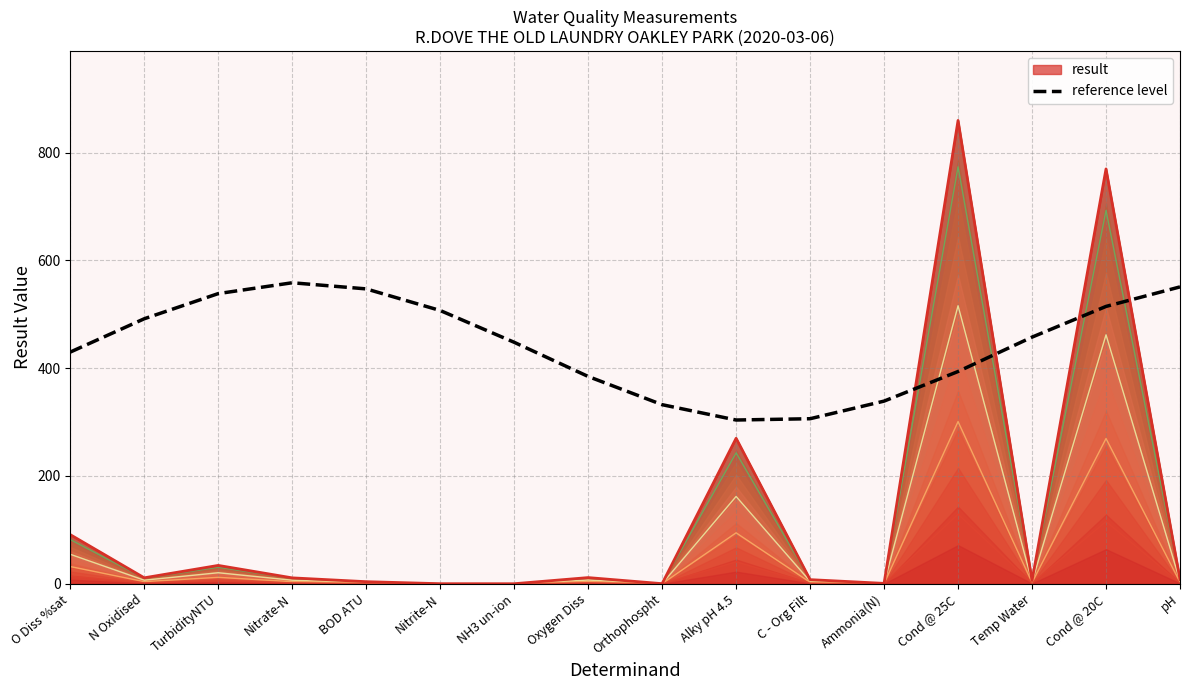

At which label is the value closest to 431?

O Diss %sat